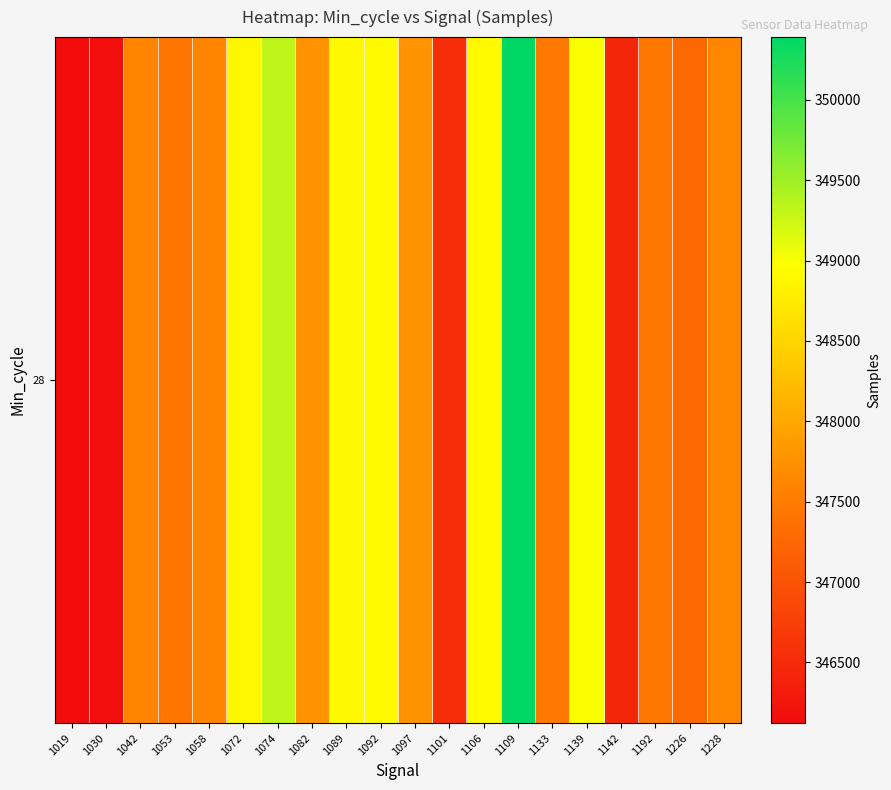

Where is the data nearest to the value 348256?

1082